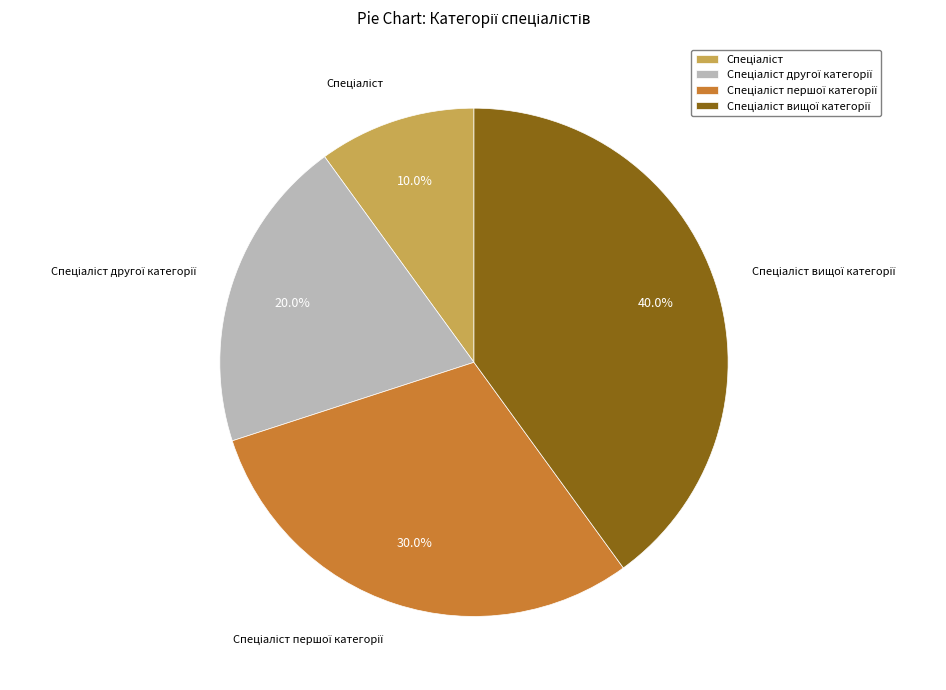

Is there a majority slice in this chart?

No